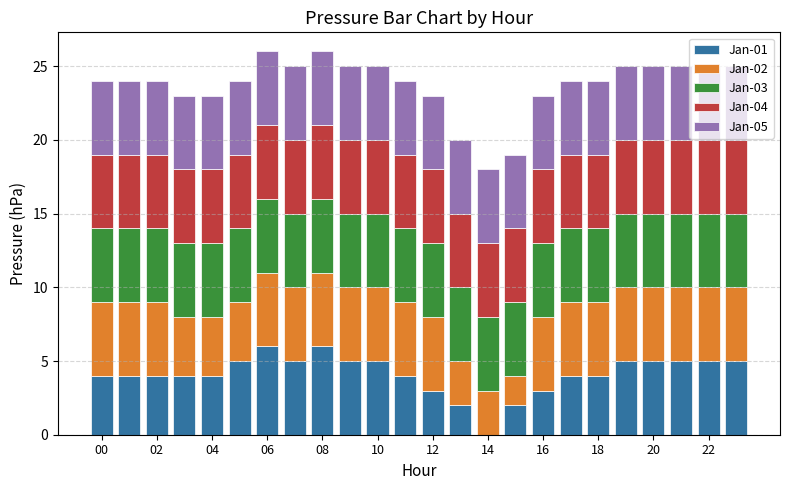

What is the maximum value for Jan-01?

6